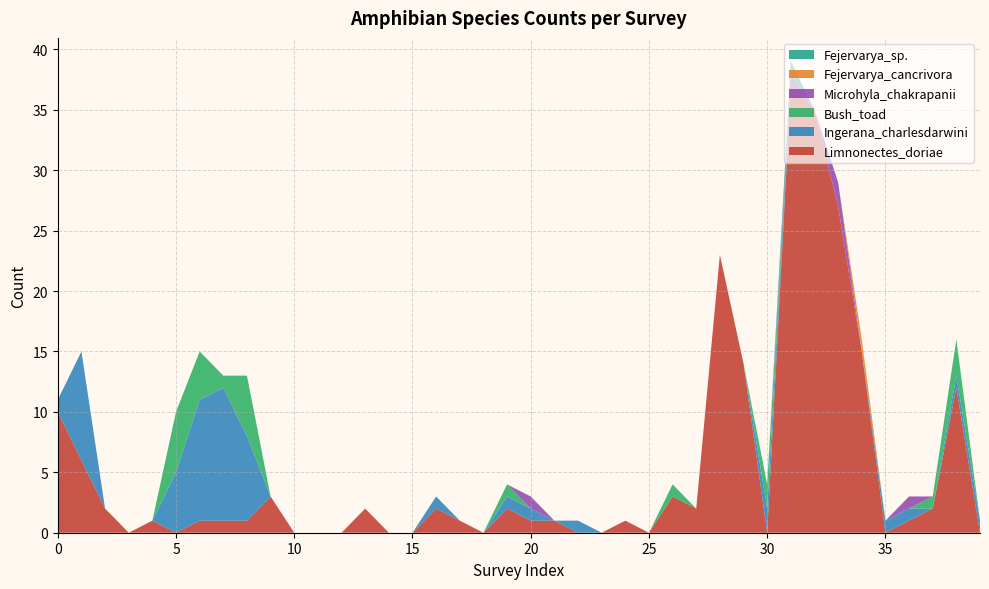

Reading right to left, list all the values displayed in this chart.

Limnonectes_doriae: 39=0	38=12	37=2	36=1	35=0	34=15	33=27	32=35	31=37	30=0	29=14	28=23	27=2	26=3	25=0	24=1	23=0	22=0	21=1	20=1	19=2	18=0	17=1	16=2	15=0	14=0	13=2	12=0	11=0	10=0	9=3	8=1	7=1	6=1	5=0	4=1	3=0	2=2	1=6	0=10
Ingerana_charlesdarwini: 39=1	38=1	37=0	36=1	35=1	34=0	33=0	32=0	31=0	30=2	29=0	28=0	27=0	26=0	25=0	24=0	23=0	22=1	21=0	20=1	19=1	18=0	17=0	16=1	15=0	14=0	13=0	12=0	11=0	10=0	9=0	8=7	7=11	6=10	5=5	4=0	3=0	2=0	1=9	0=1
Bush_toad: 39=0	38=3	37=1	36=0	35=0	34=0	33=0	32=0	31=0	30=2	29=0	28=0	27=0	26=1	25=0	24=0	23=0	22=0	21=0	20=0	19=1	18=0	17=0	16=0	15=0	14=0	13=0	12=0	11=0	10=0	9=0	8=5	7=1	6=4	5=5	4=0	3=0	2=0	1=0	0=0
Microhyla_chakrapanii: 39=0	38=0	37=0	36=1	35=0	34=0	33=2	32=0	31=1	30=0	29=0	28=0	27=0	26=0	25=0	24=0	23=0	22=0	21=0	20=1	19=0	18=0	17=0	16=0	15=0	14=0	13=0	12=0	11=0	10=0	9=0	8=0	7=0	6=0	5=0	4=0	3=0	2=0	1=0	0=0
Fejervarya_cancrivora: 39=0	38=0	37=0	36=0	35=0	34=1	33=0	32=0	31=0	30=0	29=0	28=0	27=0	26=0	25=0	24=0	23=0	22=0	21=0	20=0	19=0	18=0	17=0	16=0	15=0	14=0	13=0	12=0	11=0	10=0	9=0	8=0	7=0	6=0	5=0	4=0	3=0	2=0	1=0	0=0
Fejervarya_sp.: 39=0	38=0	37=0	36=0	35=0	34=0	33=0	32=0	31=1	30=0	29=0	28=0	27=0	26=0	25=0	24=0	23=0	22=0	21=0	20=0	19=0	18=0	17=0	16=0	15=0	14=0	13=0	12=0	11=0	10=0	9=0	8=0	7=0	6=0	5=0	4=0	3=0	2=0	1=0	0=0